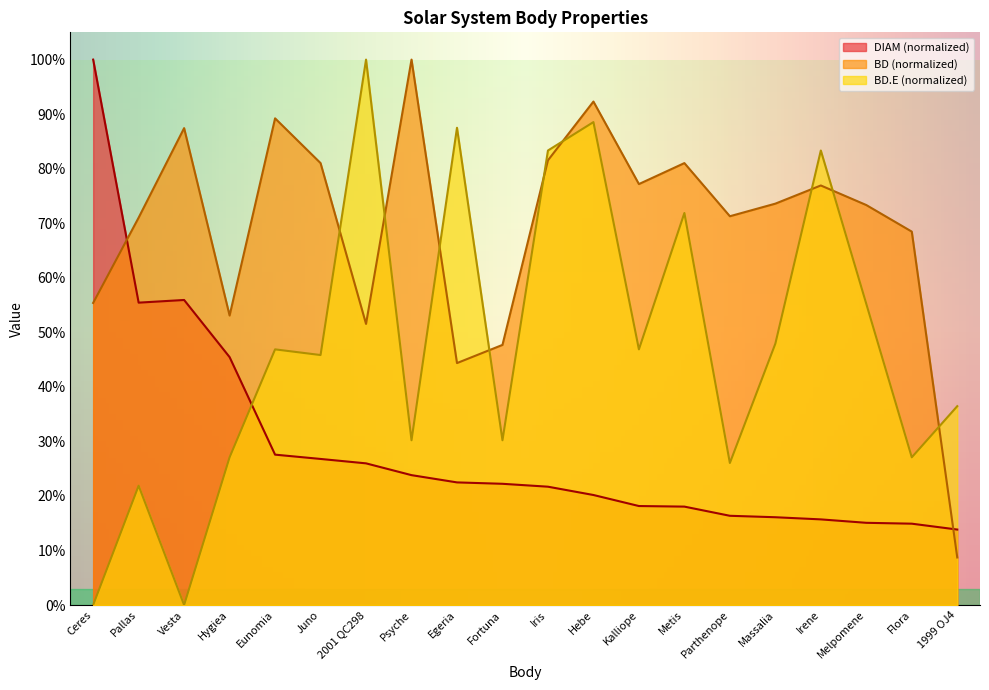

The BD series shows 146.0 at Psyche. True or false?

False